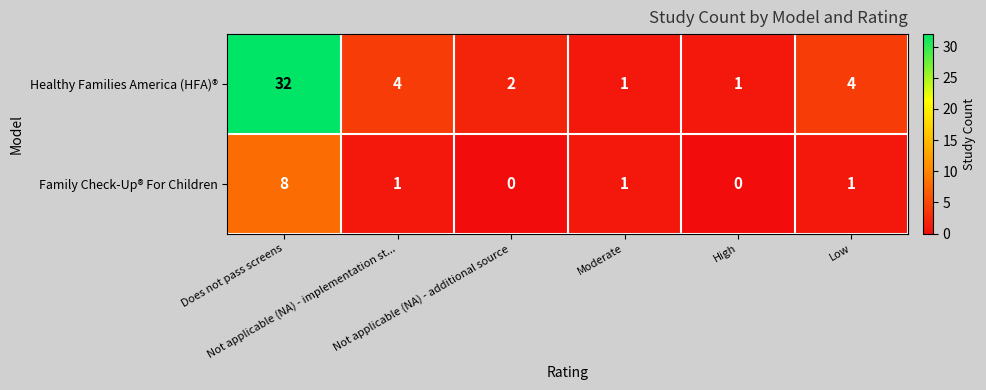

What is the sum of all Family Check-Up® For Children values?

11